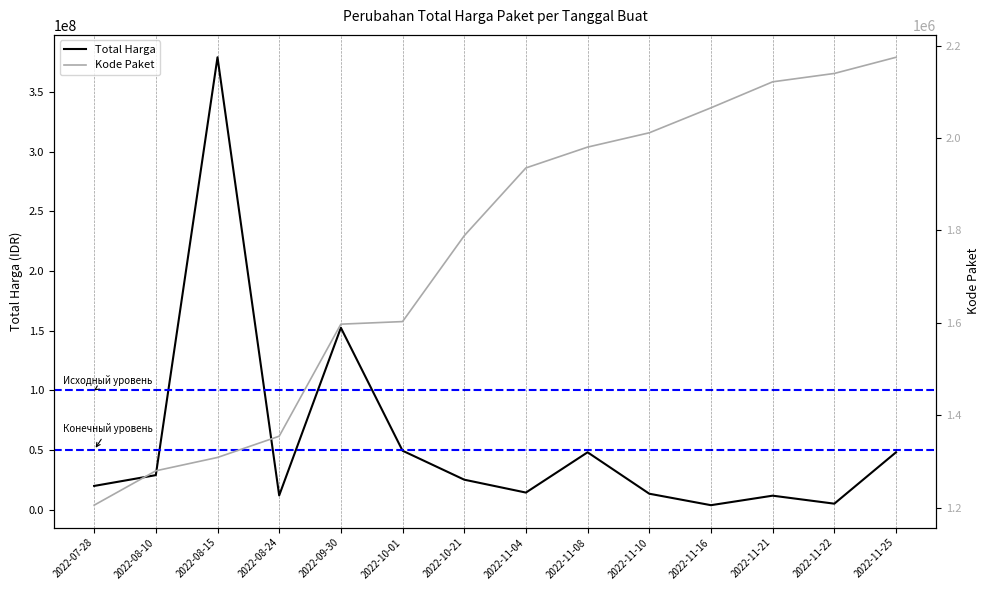

True or false: Kode Paket and Total Harga intersect in this chart.

False